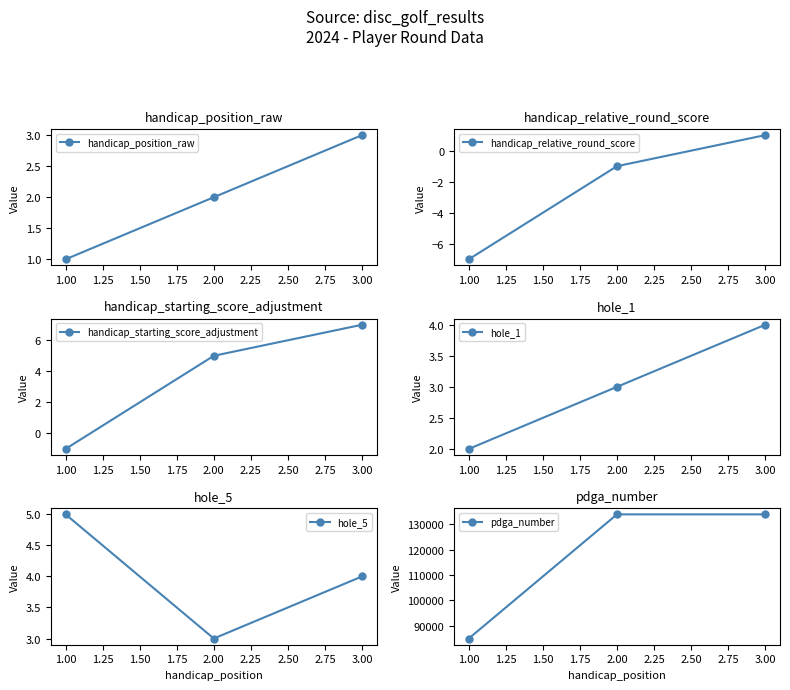

Which series has the widest spread of values?

pdga_number